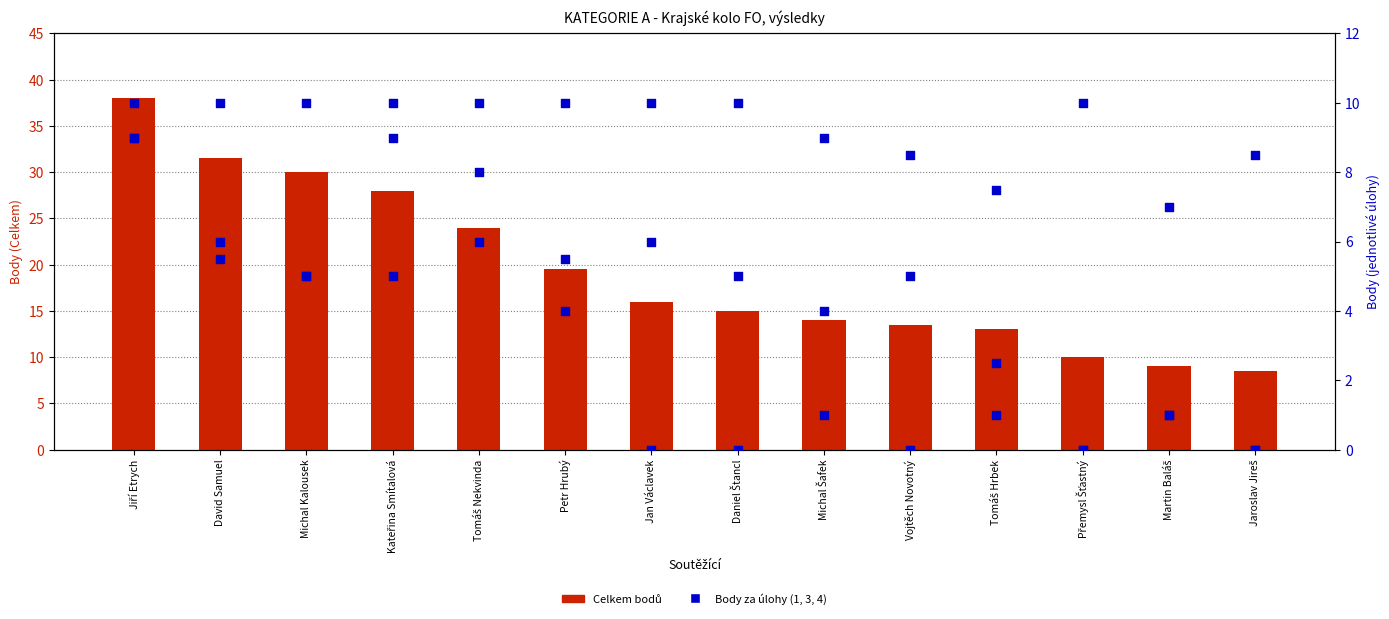

Is the value of Celkem bodů at Vojtěch Novotný greater than the value of Úloha 3 at Daniel Štancl?

Yes